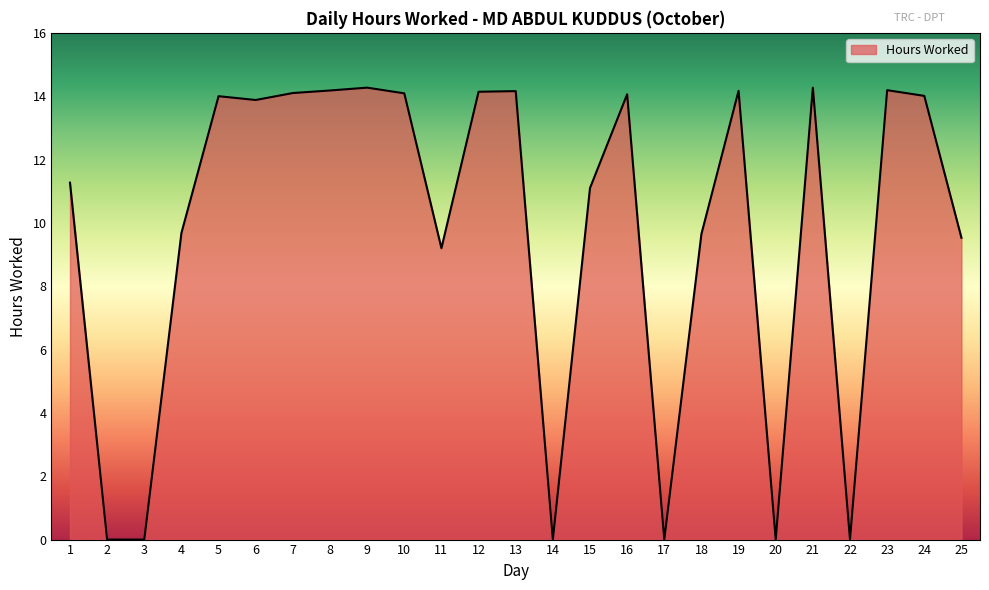

What is the greatest value displayed?

14.3